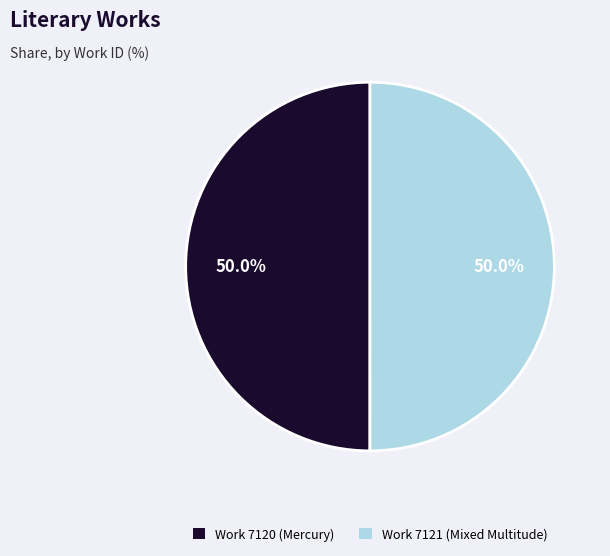

Combined, what portion of the pie is Work 7120 (Mercury) and Work 7121 (Mixed Multitude)?

100.0%